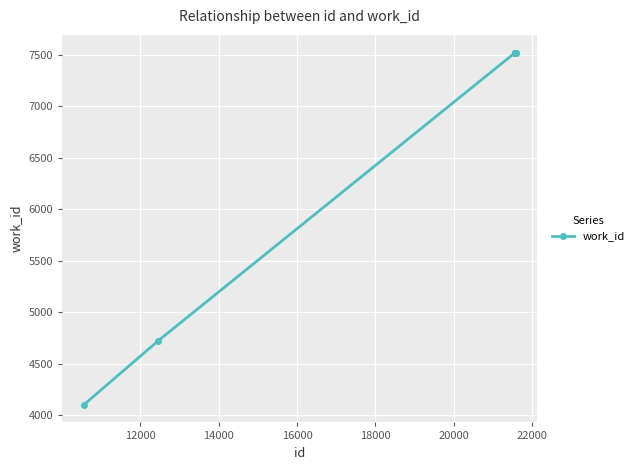

How many lines are shown in the chart?

1